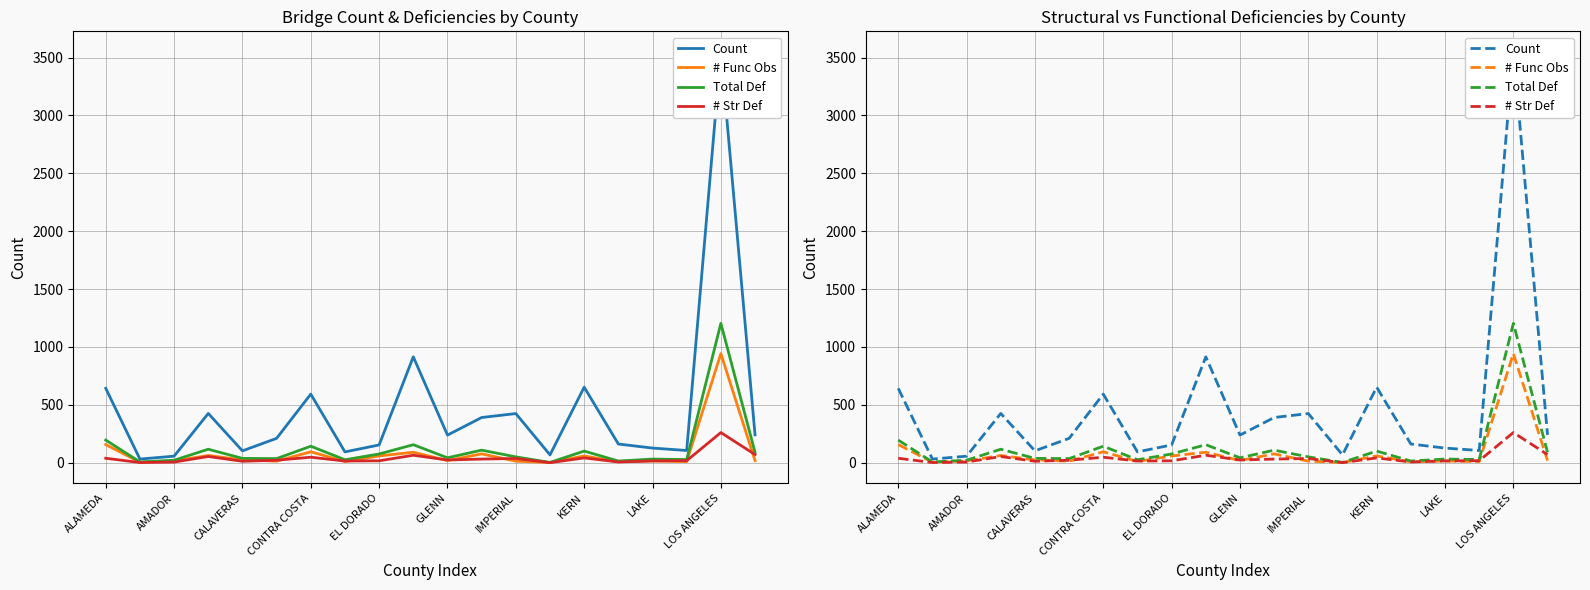

How many lines are shown in the chart?

4